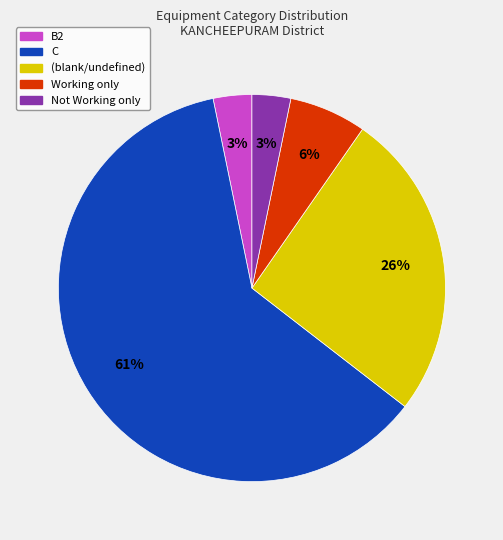

To the nearest percent, what is the average slice percentage?

20%